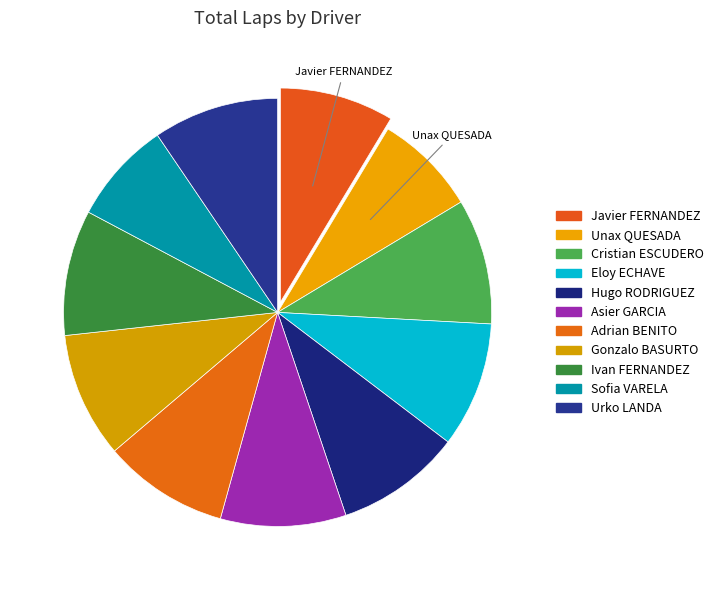

Count the number of slices in the pie.

11